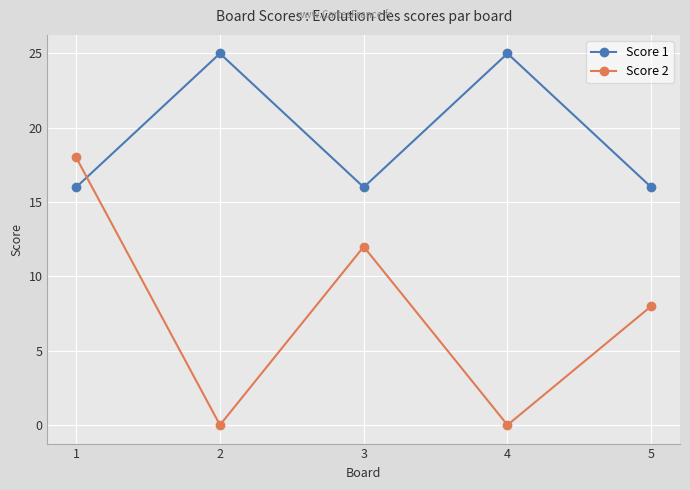

List the series in order of their overall mean, lowest first.

Score 2, Score 1